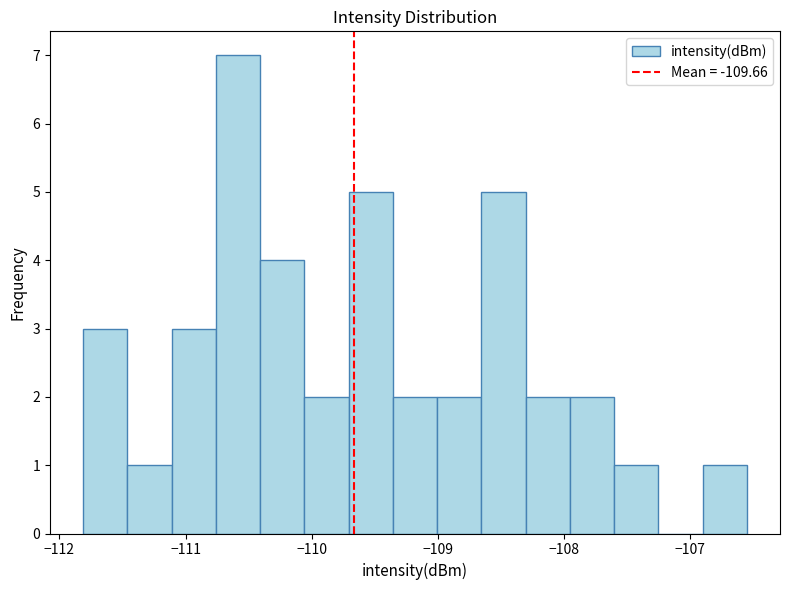

Around what value on the x-axis is the tallest bar? Give the approximate position of its centre, as read against the axis.

-110.6